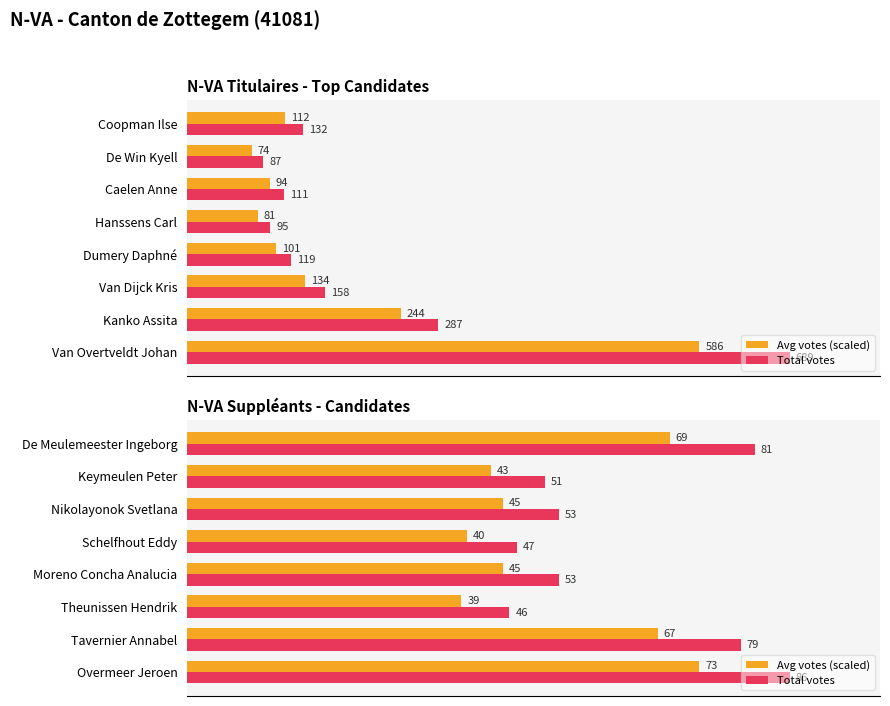

Is it true that Avg votes (scaled) equals 63.2 at Theunissen Hendrik?

False